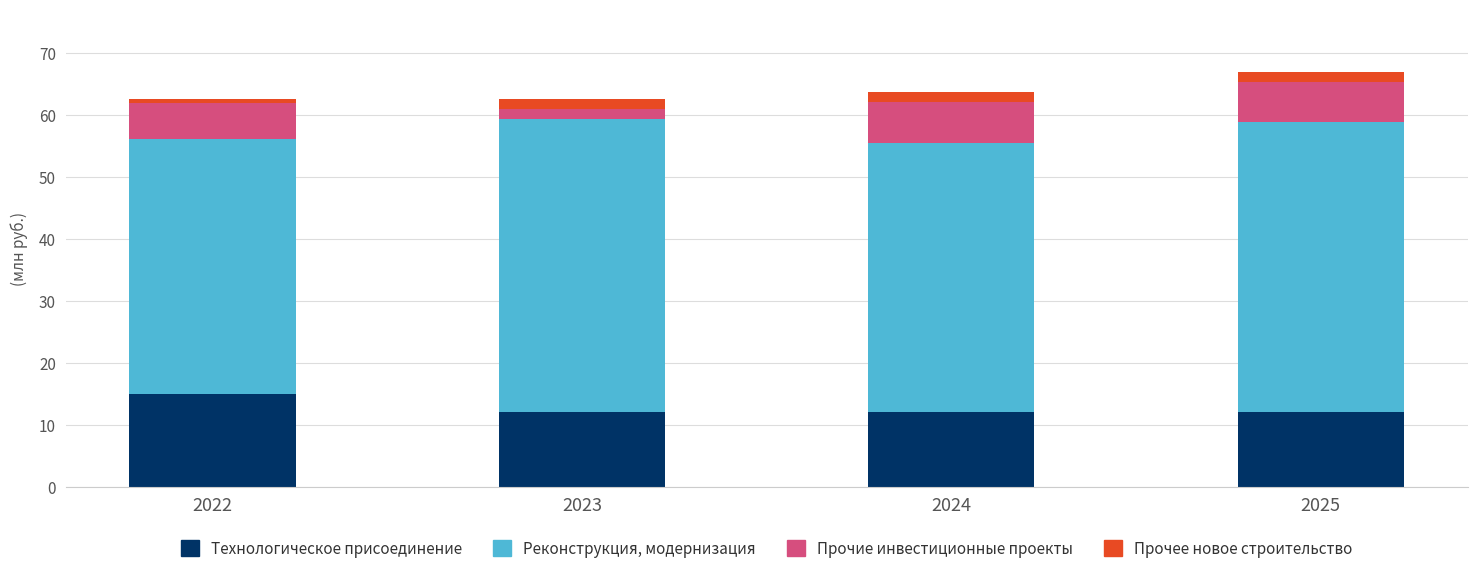

What is the sum of all Технологическое присоединение values?

51.1